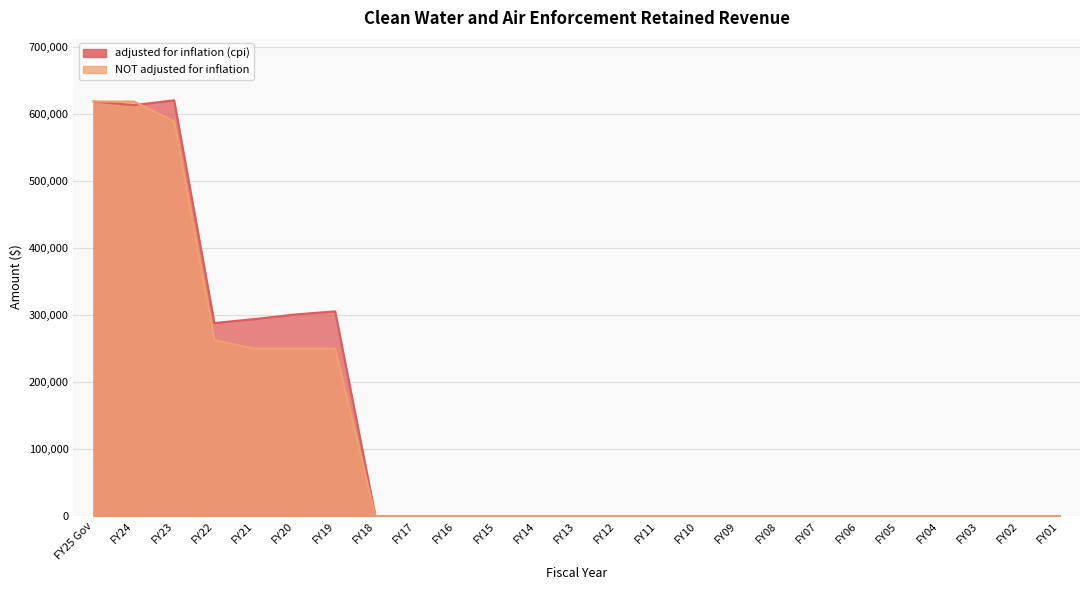

Rank the categories by adjusted for inflation (cpi) value from highest to lowest.

FY23, FY25 Gov, FY24, FY19, FY20, FY21, FY22, FY18, FY17, FY16, FY15, FY14, FY13, FY12, FY11, FY10, FY09, FY08, FY07, FY06, FY05, FY04, FY03, FY02, FY01